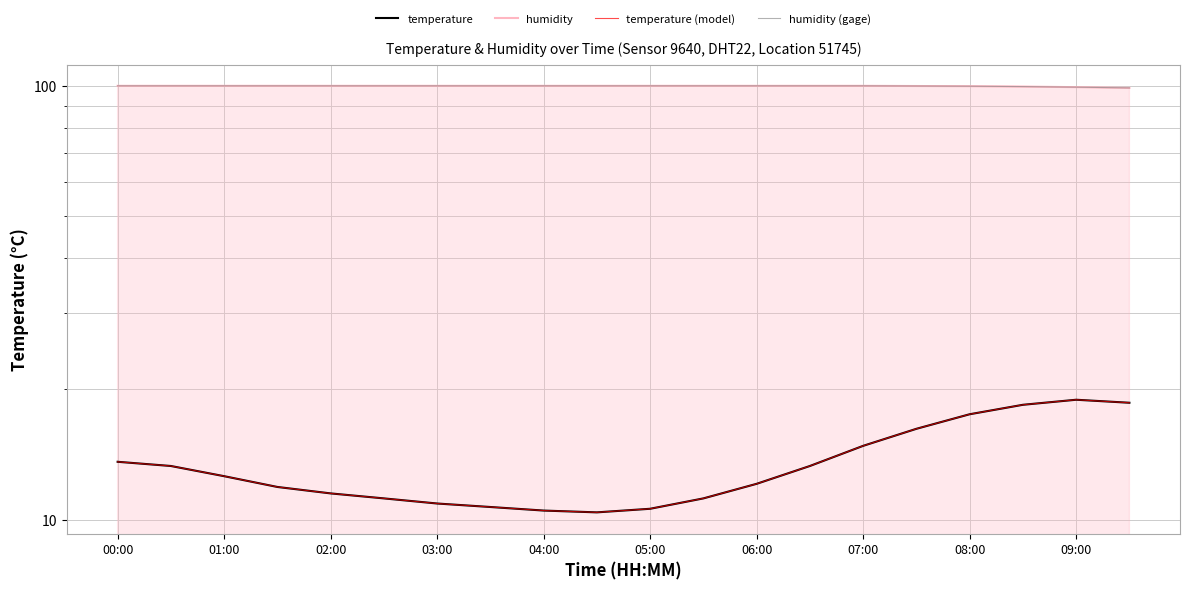

Reading left to right, transcribe all the data shown in this chart.

temperature: 13.6	13.3	12.6	11.9	11.5	11.2	10.9	10.7	10.5	10.4	10.6	11.2	12.1	13.3	14.8	16.2	17.5	18.4	18.9	18.6
humidity: 99.9	99.9	99.9	99.9	99.9	99.9	99.9	99.9	99.9	99.9	99.9	99.9	99.9	99.9	99.9	99.8	99.7	99.5	99.2	98.8
temperature (model): 13.6	13.3	12.6	11.9	11.5	11.2	10.9	10.7	10.5	10.4	10.6	11.2	12.1	13.3	14.8	16.2	17.5	18.4	18.9	18.6
humidity (gage): 99.9	99.9	99.9	99.9	99.9	99.9	99.9	99.9	99.9	99.9	99.9	99.9	99.9	99.9	99.9	99.8	99.7	99.5	99.2	98.8